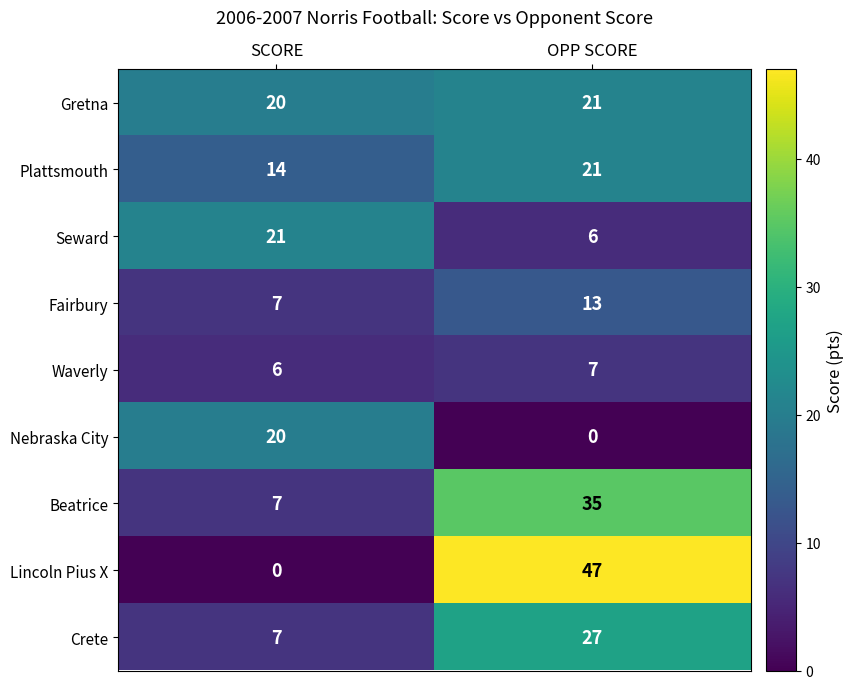

What is the average value of the Beatrice series?

21